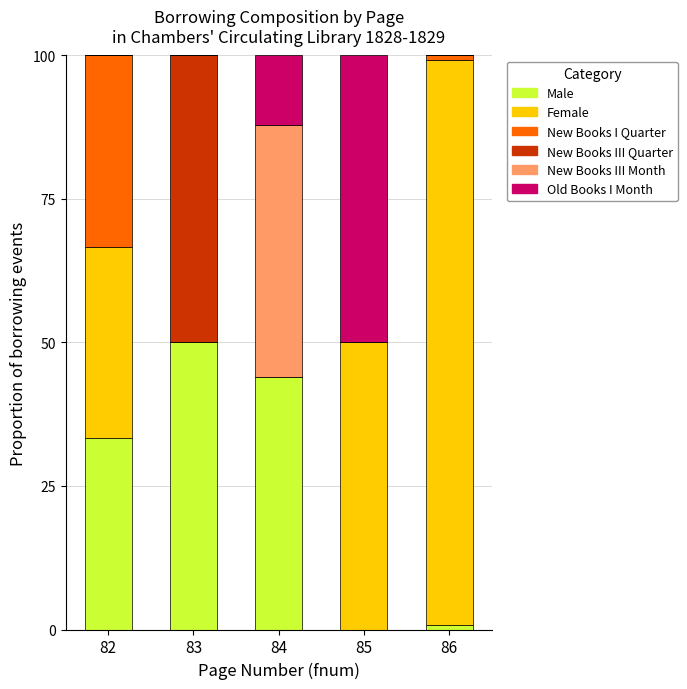

True or false: Male has a value of 20.2 at 84.

False